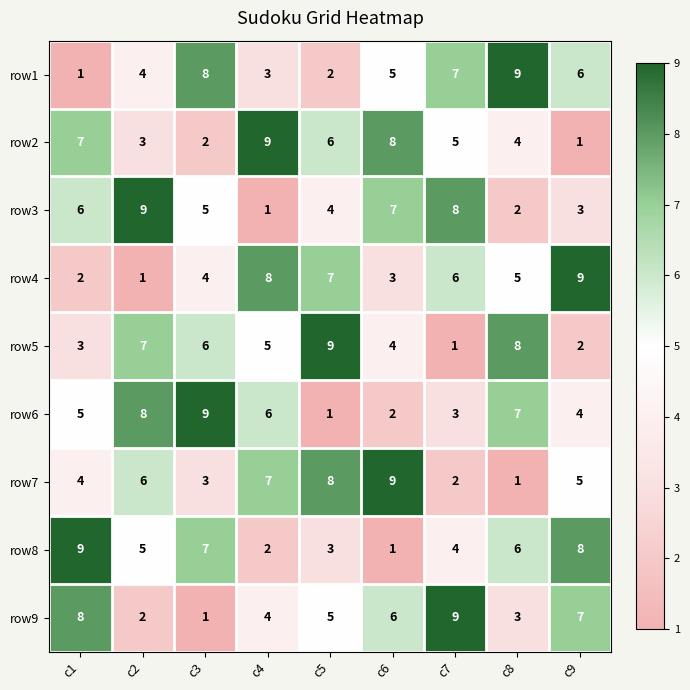

Is it true that row9 equals 2 at c2?

True